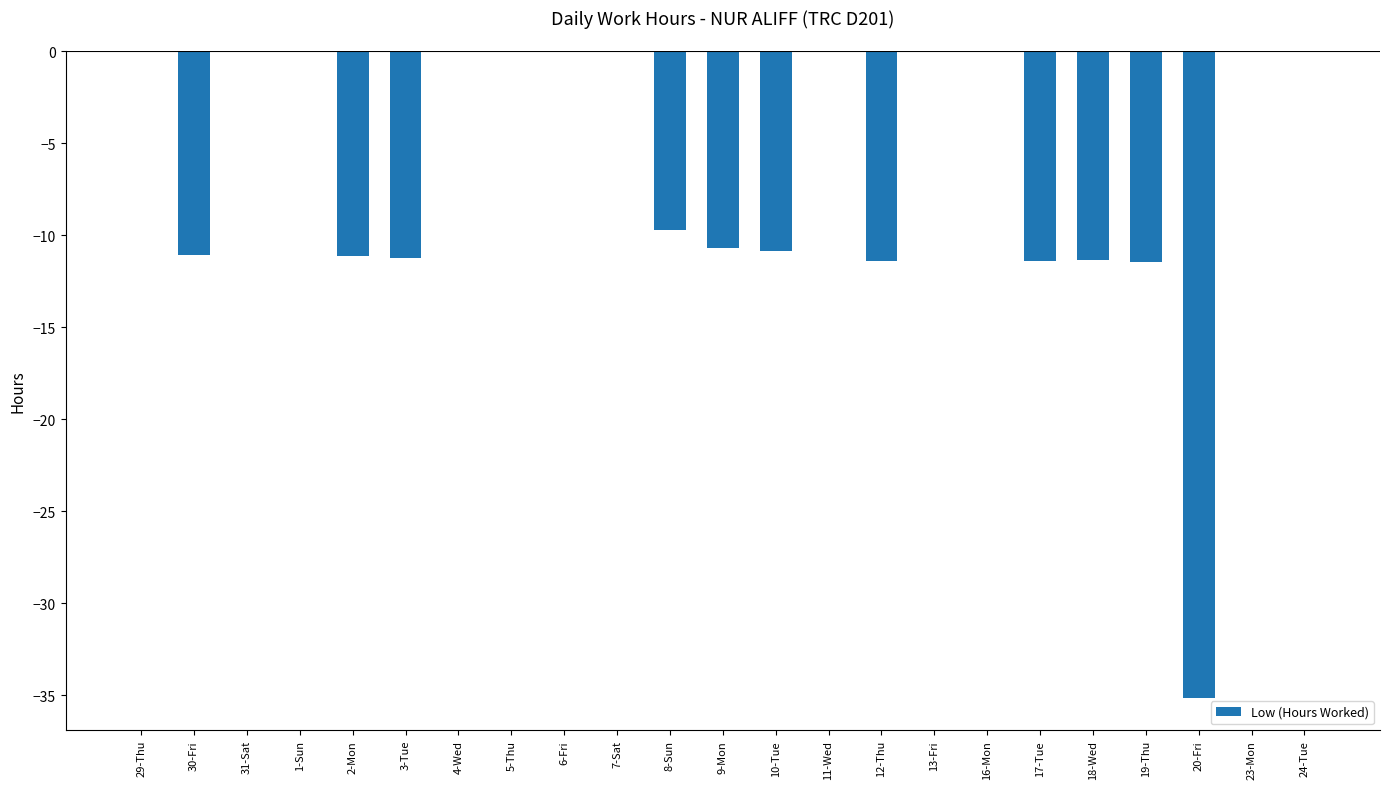

The chart shows a value of 23.7 at 11-Wed. True or false?

False